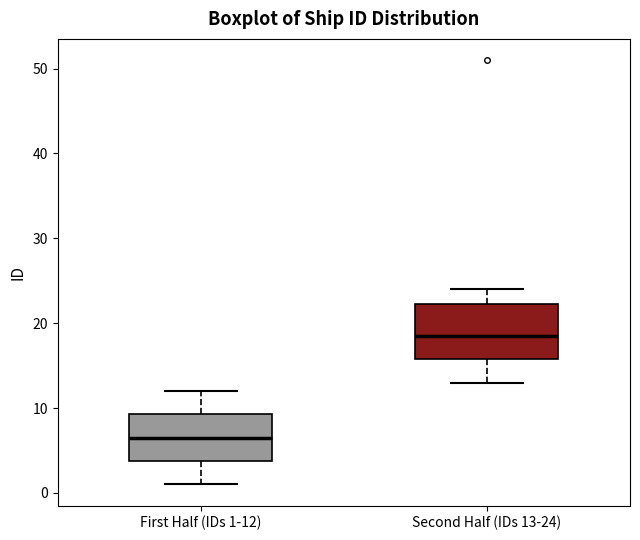

Which box's median line is the lowest?

First Half (IDs 1-12)